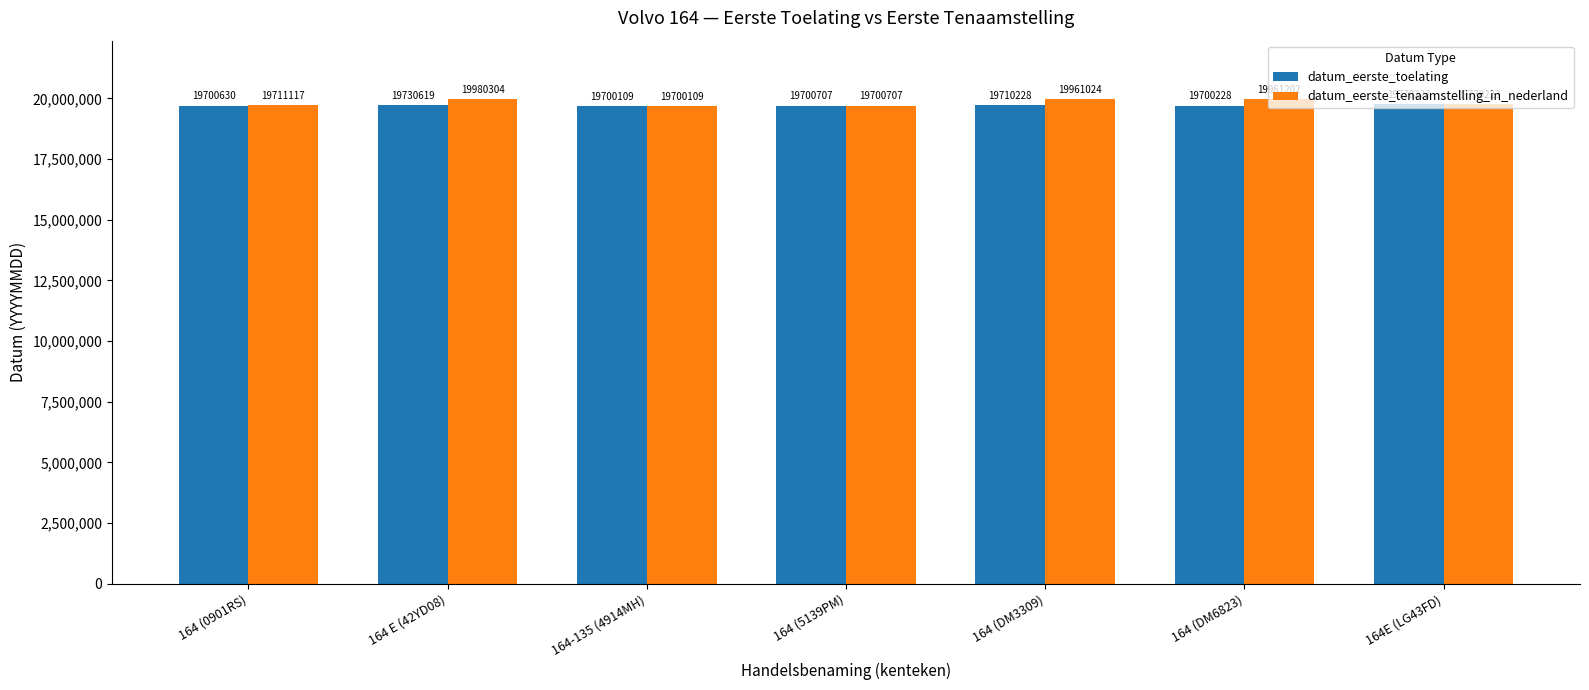

The value of datum_eerste_toelating at 164 (0901RS) is 19700630. True or false?

True